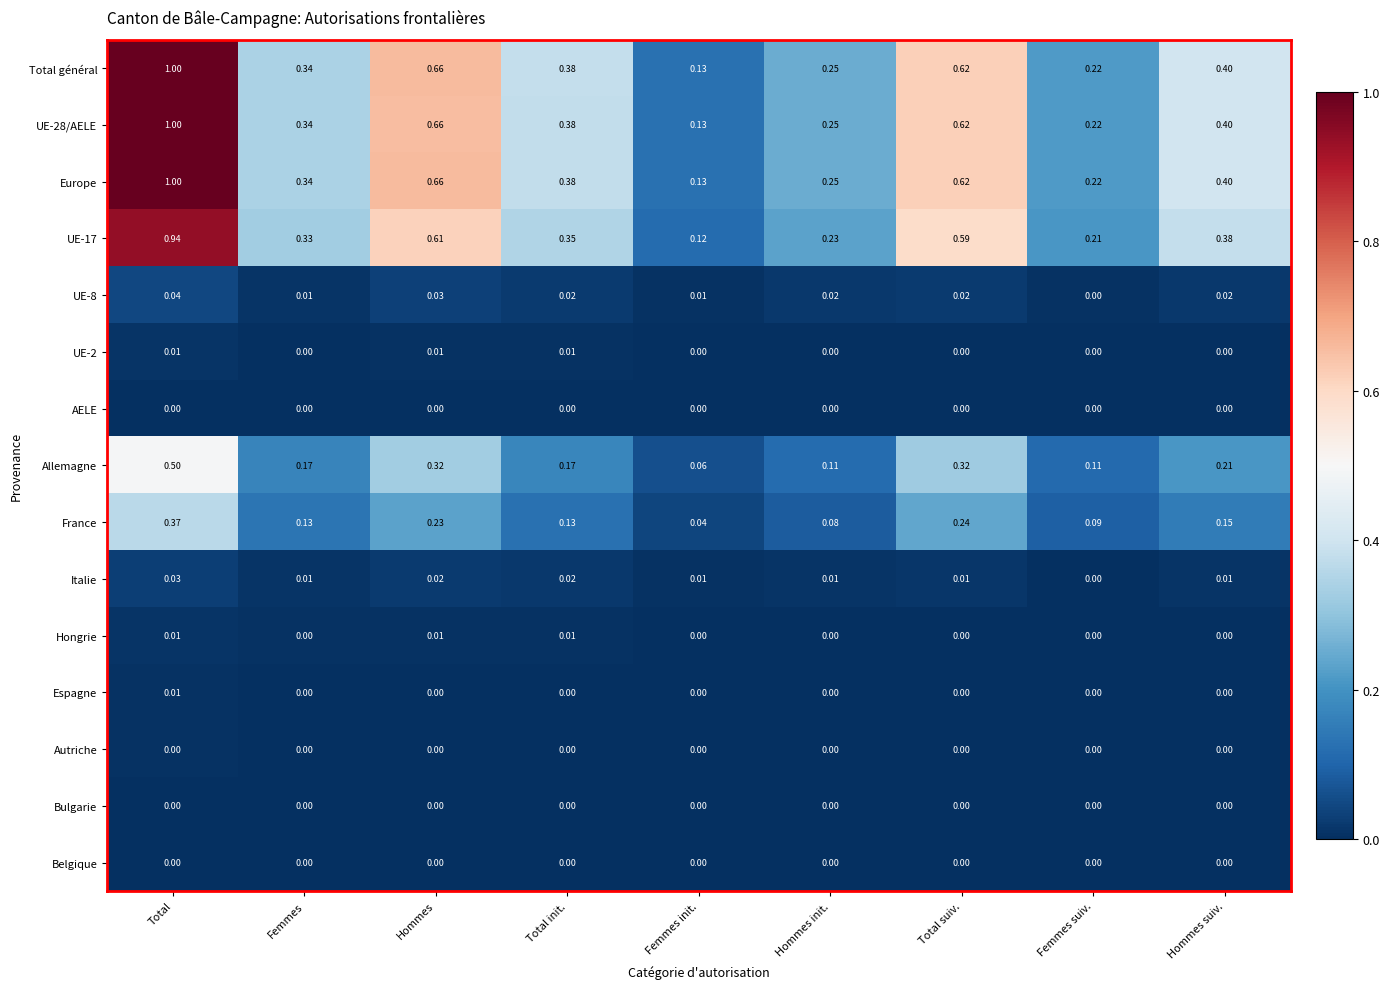

At which label is UE-17 closest to 0?

Femmes init.